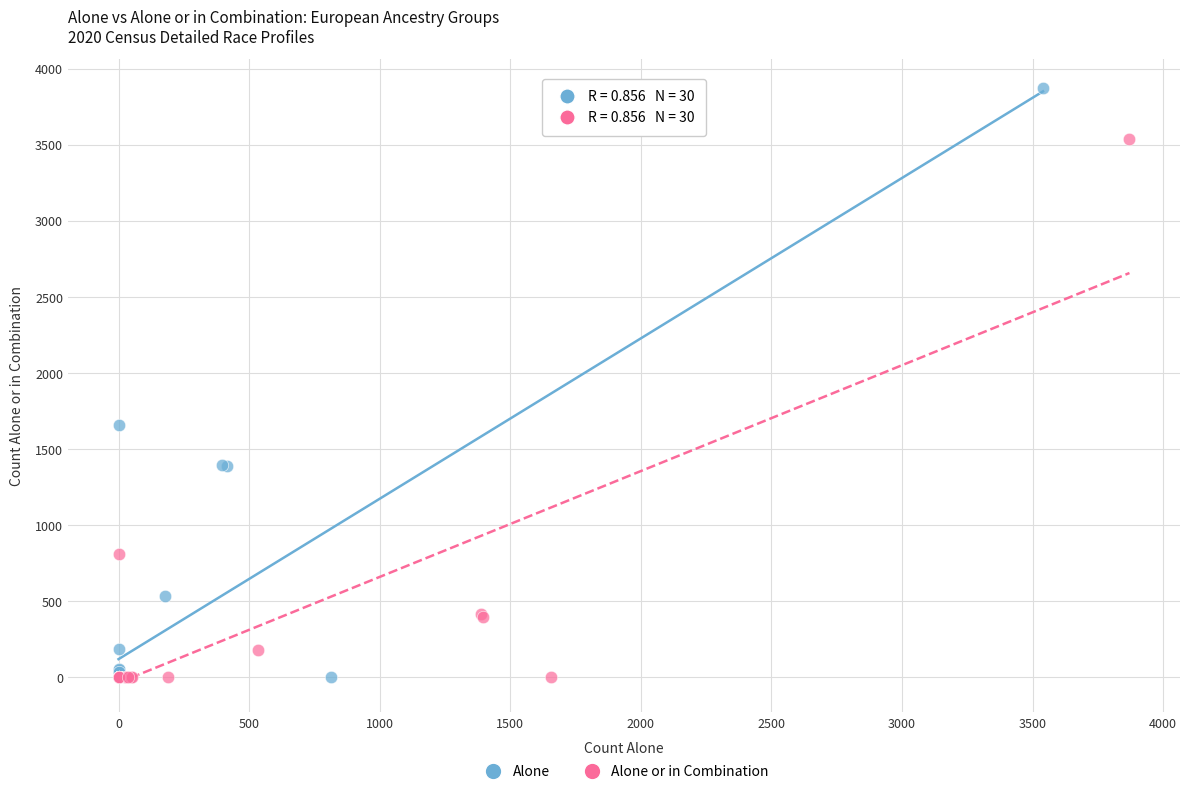

Which series has the widest spread of Y values?

Alone